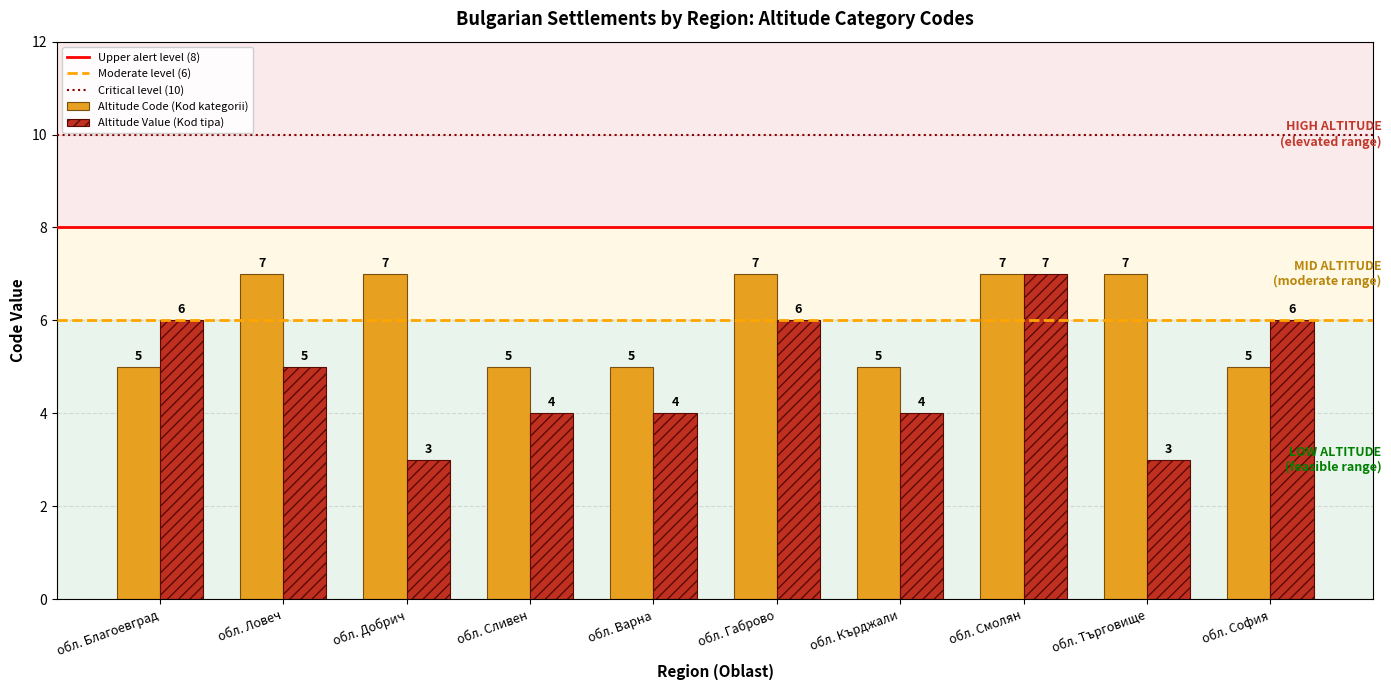

Which series changed the most between обл. Благоевград and обл. Кърджали?

Altitude Value (Kod tipa)